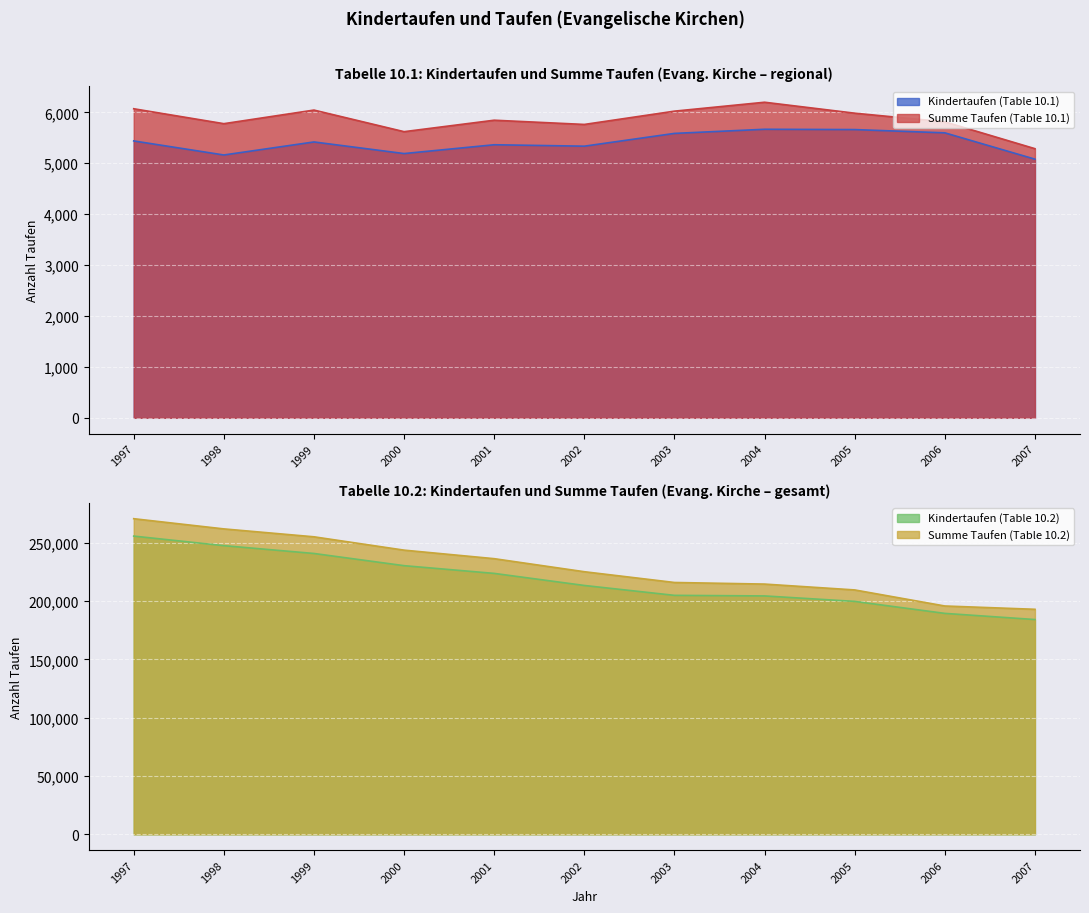

Reading right to left, list all the values displayed in this chart.

Kindertaufen (Table 10.1): 2007=5080	2006=5597	2005=5661	2004=5667	2003=5586	2002=5335	2001=5363	2000=5190	1999=5418	1998=5162	1997=5438
Summe Taufen (Table 10.1): 2007=5286	2006=5813	2005=5983	2004=6198	2003=6023	2002=5762	2001=5845	2000=5620	1999=6044	1998=5777	1997=6070
Kindertaufen (Table 10.2): 2007=184105	2006=189385	2005=199665	2004=204349	2003=204839	2002=213318	2001=223664	2000=230286	1999=240747	1998=247444	1997=255646
Summe Taufen (Table 10.2): 2007=192894	2006=195727	2005=209495	2004=214513	2003=215880	2002=225107	2001=236290	2000=243611	1999=255044	1998=261821	1997=270563